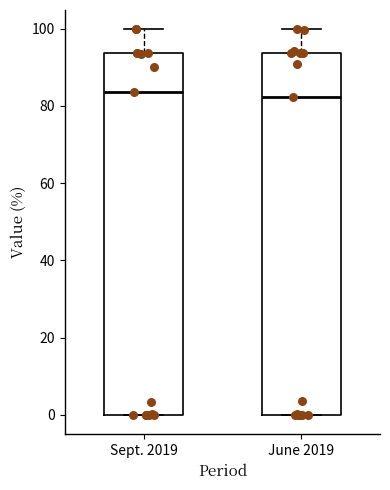

Reading left to right, read every box against the y-axis: the position of its median line, the range the box covers, and the ends of its whiskers. The values are not printed on the chart, so give them approximately, as read against the axis.

Sept. 2019: median 84, box 0 to 94, whiskers 0 to 100
June 2019: median 82, box 0 to 94, whiskers 0 to 100